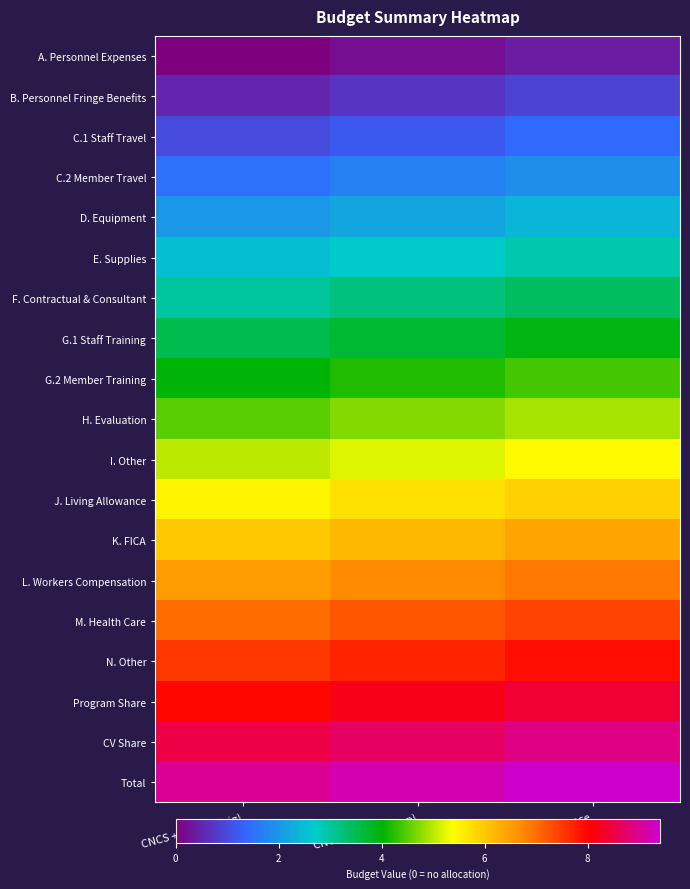

At how many categories does at least one series exceed 5?

3